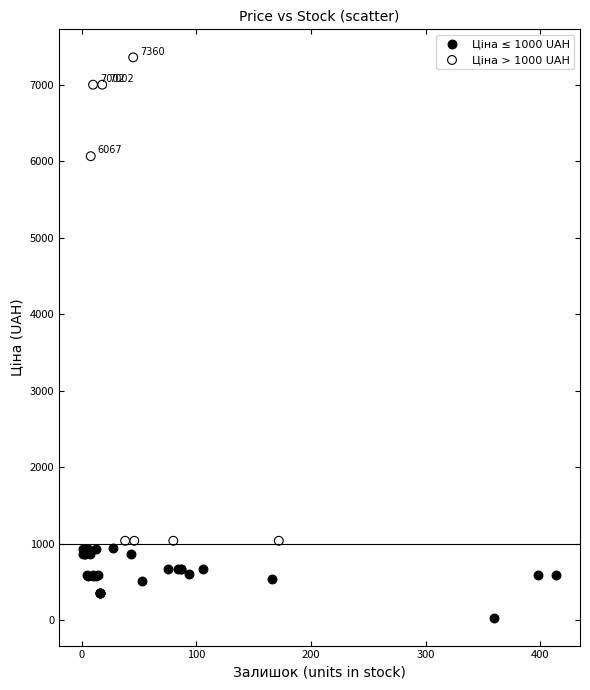

Which series reaches the minimum Y coordinate?

Ціна ≤ 1000 UAH